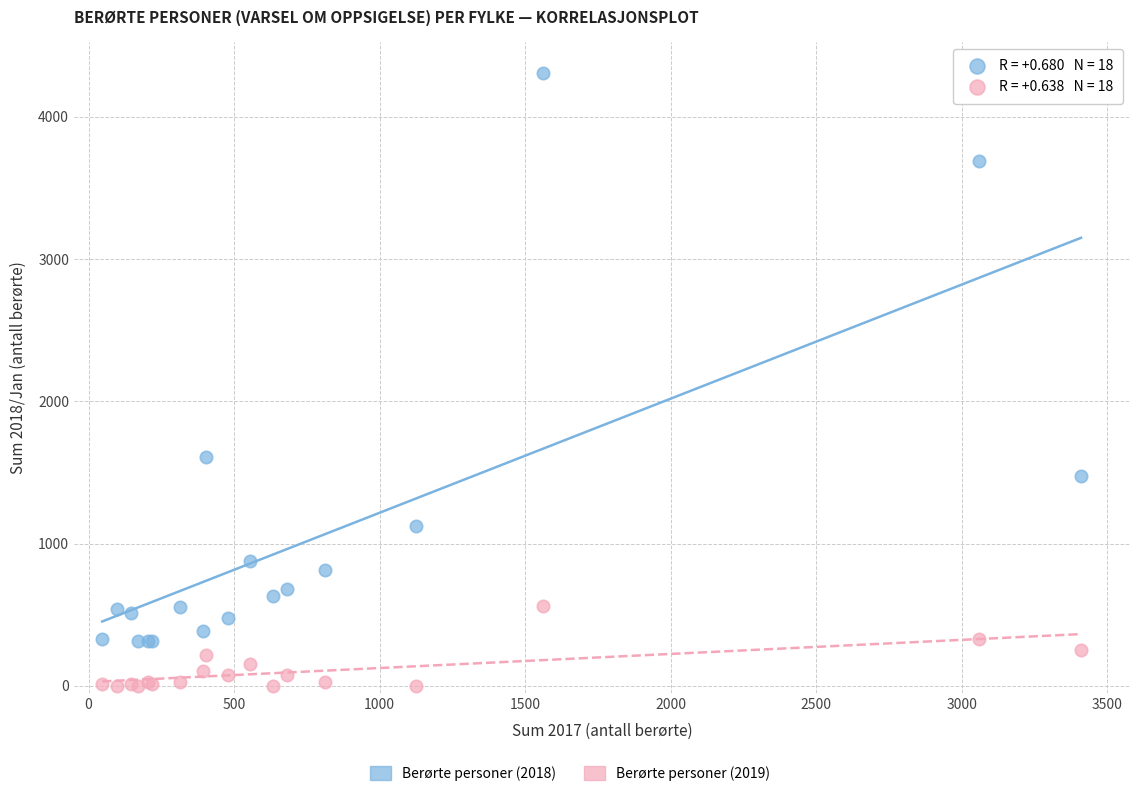

Which series reaches the minimum Y coordinate?

Berørte personer (2019)